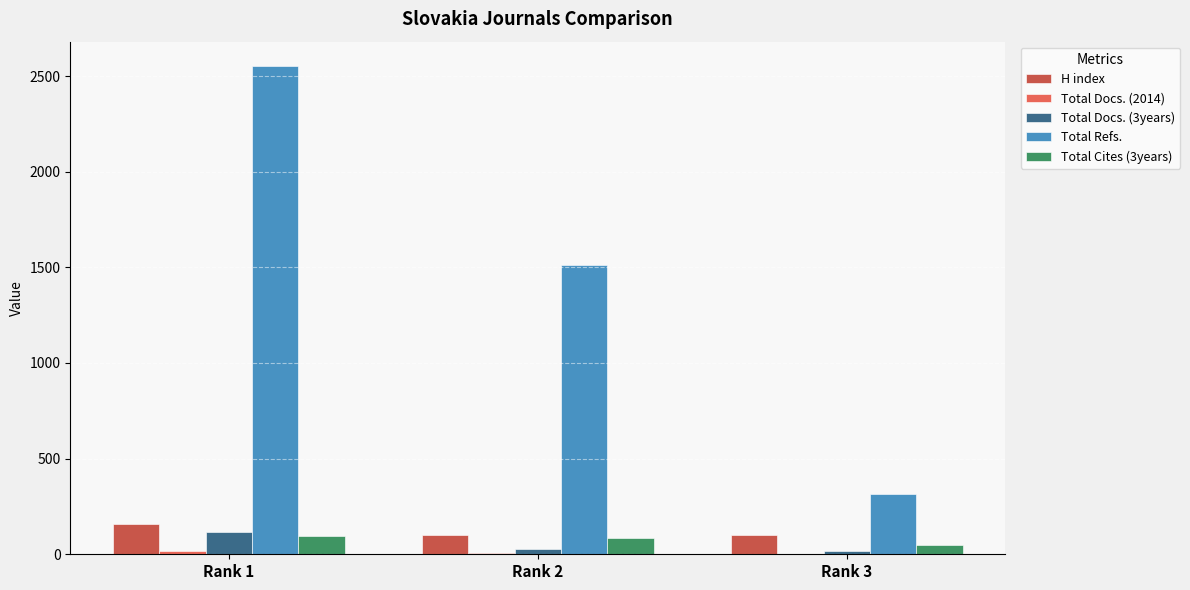

What is the greatest value displayed?

2552